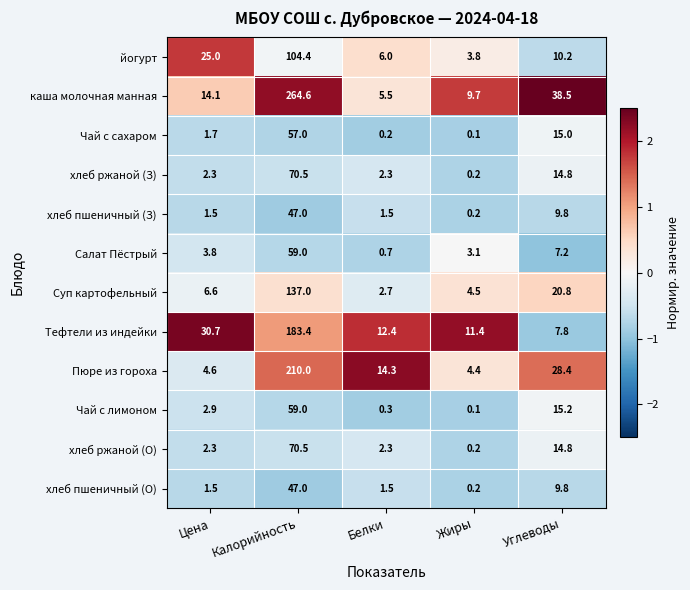

What is the lowest value of the Суп картофельный series?

2.7